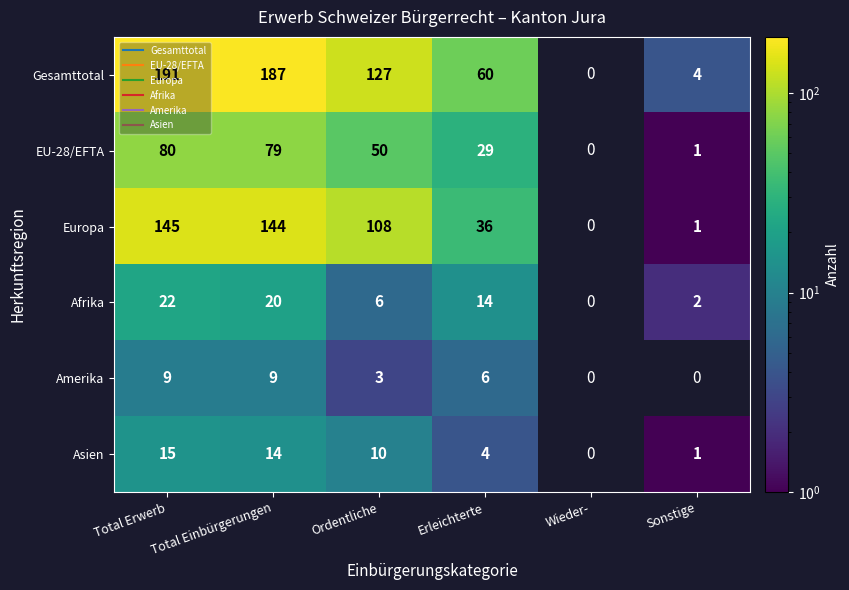

Rank the series at Total Erwerb from highest to lowest value.

Gesamttotal, Europa, EU-28/EFTA, Afrika, Asien, Amerika